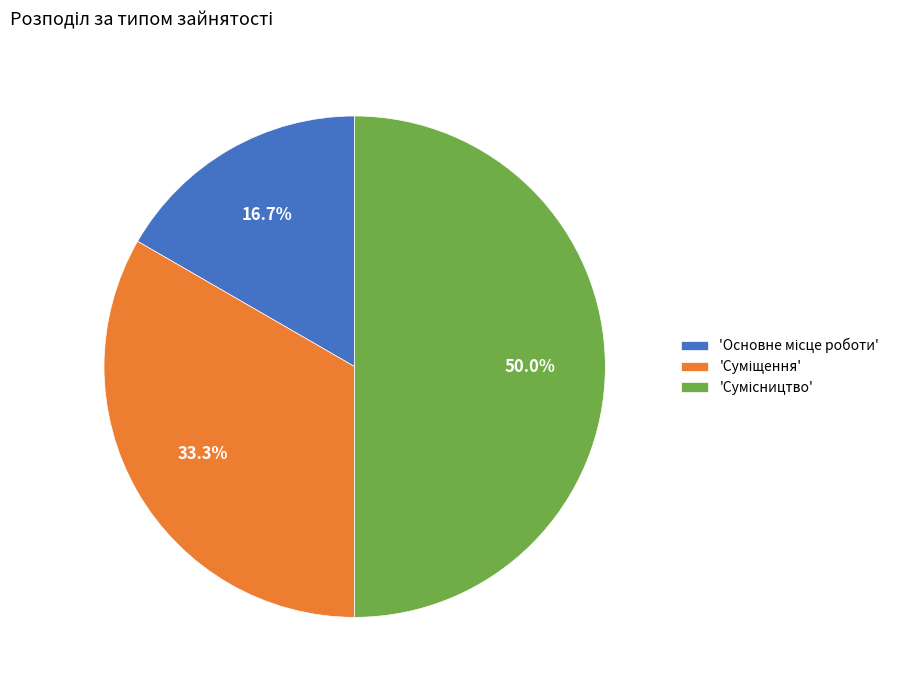

How many slices are in this pie chart?

3